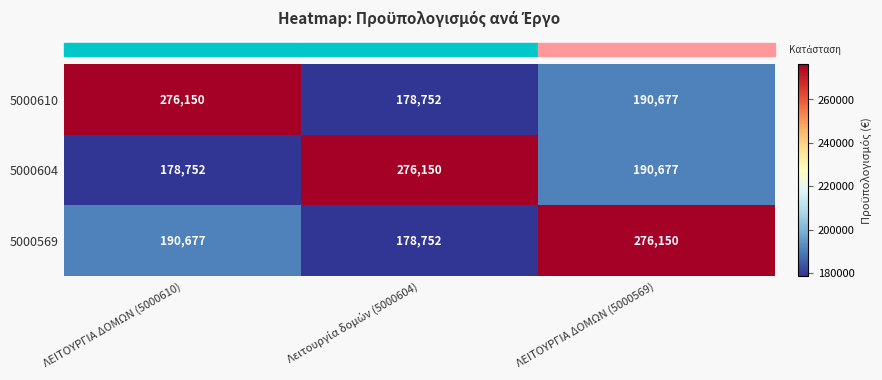

What is the difference between the maximum and second lowest values in the 5000610 series?

85473